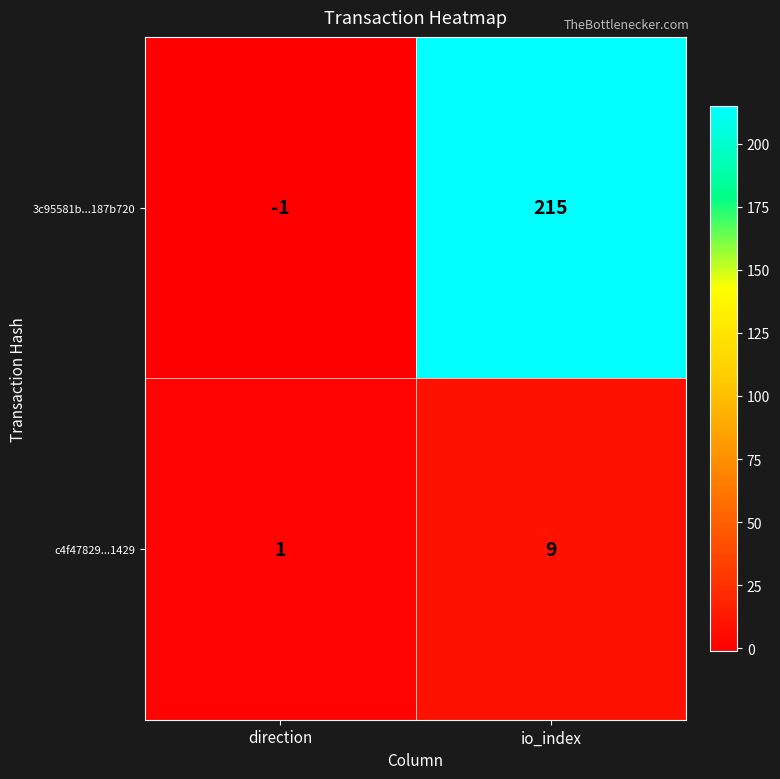

What is the sum of all c4f47829...1429 values?

10